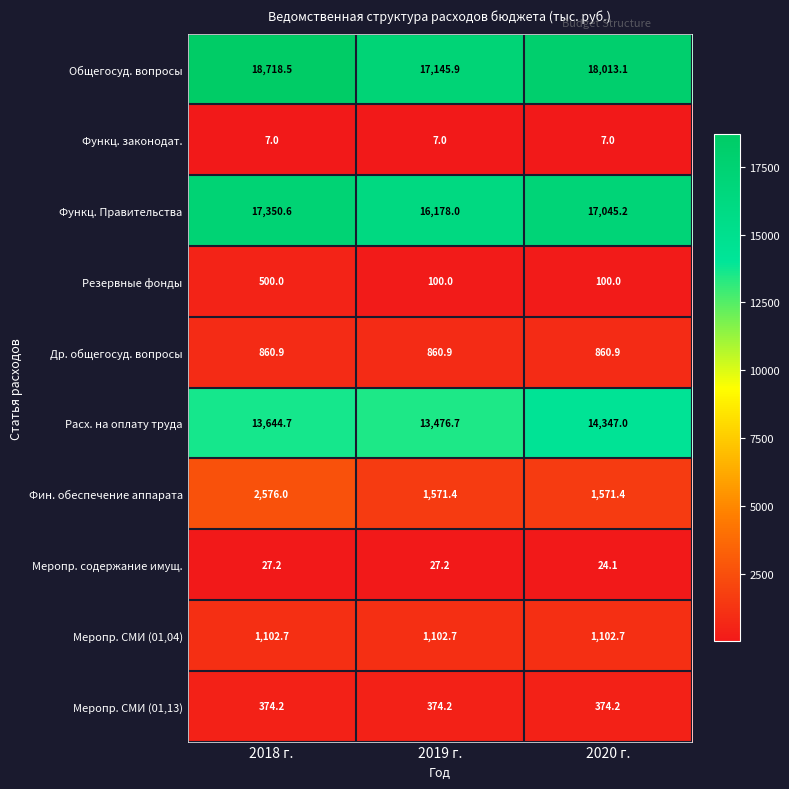

How many distinct data groups are displayed?

10